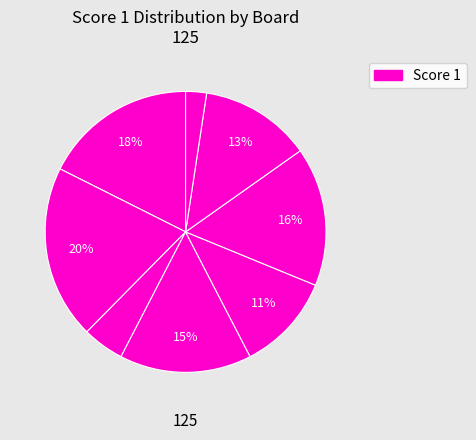

How many slices are in this pie chart?

8